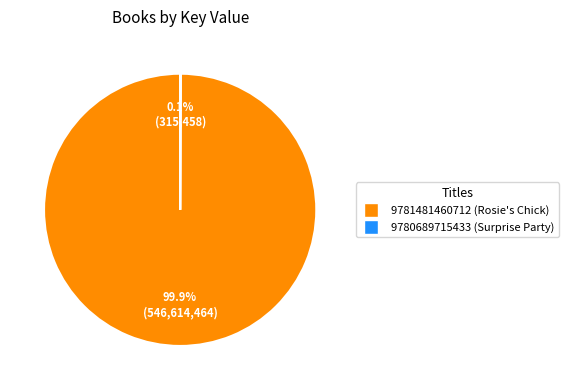

Which slice is the largest?

9781481460712 (Rosie's Chick)